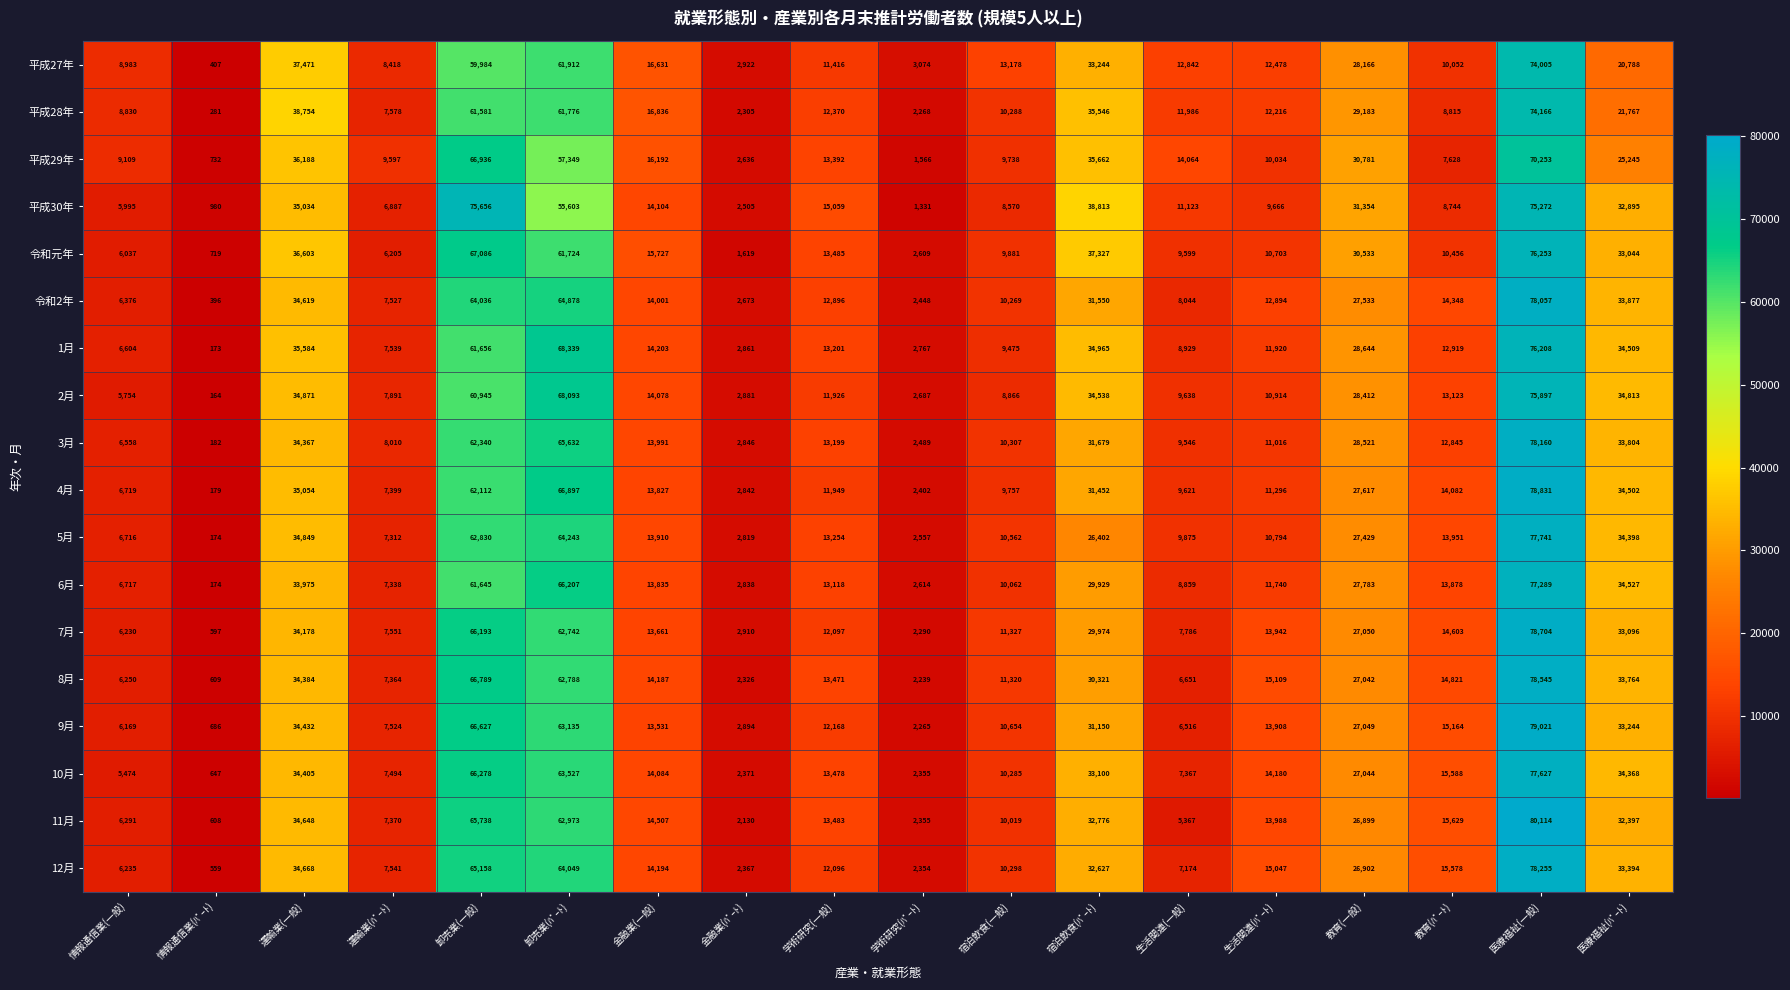

What is the difference between the 平成27年 values at 運輸業(一般) and 医療福祉(ﾊﾟｰﾄ)?

16683